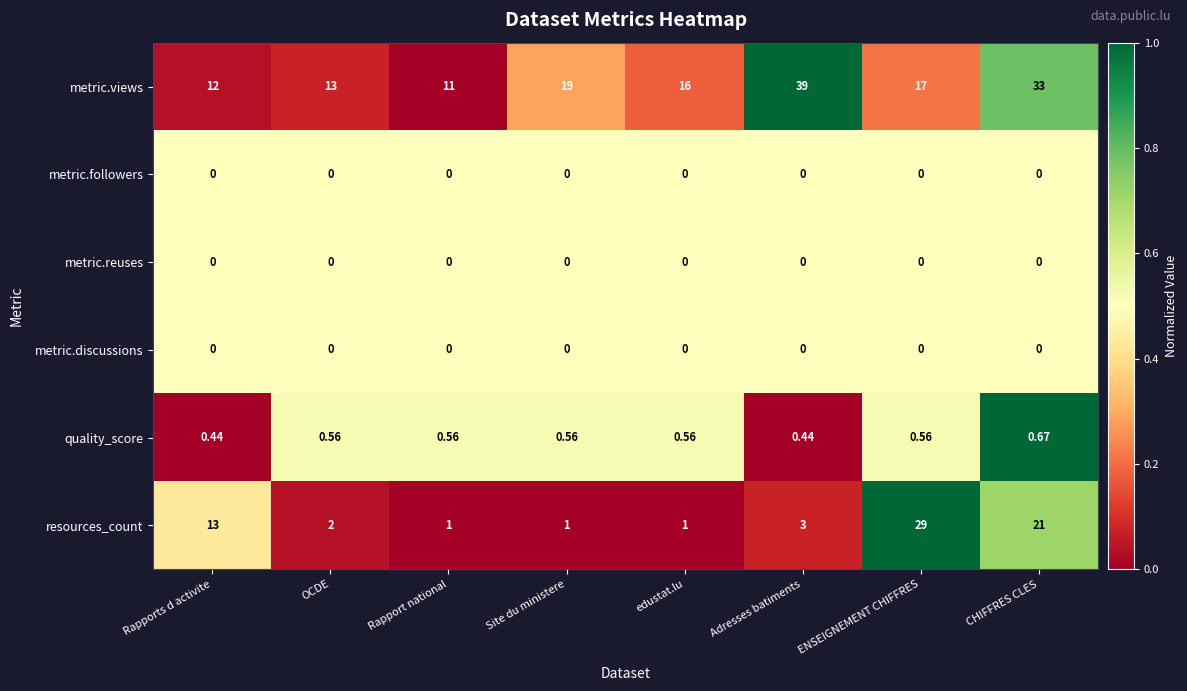

Where does the metric.views series first go above 17?

Site du ministere